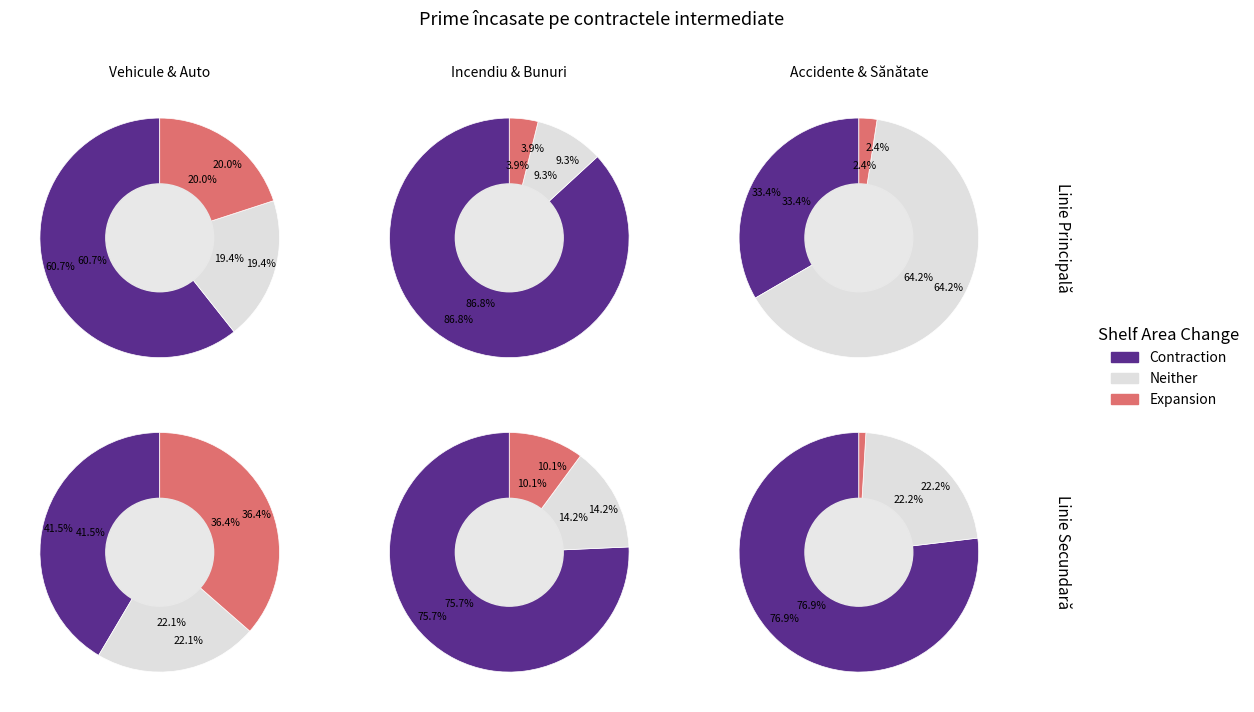

Does Asigurări de sănătate account for over 50% of the chart?

No